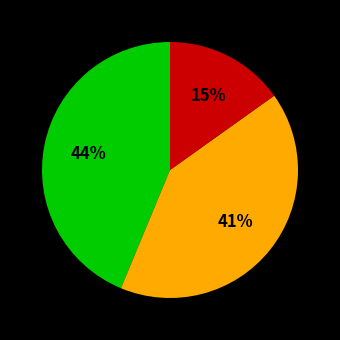

Does any single category account for the majority?

No